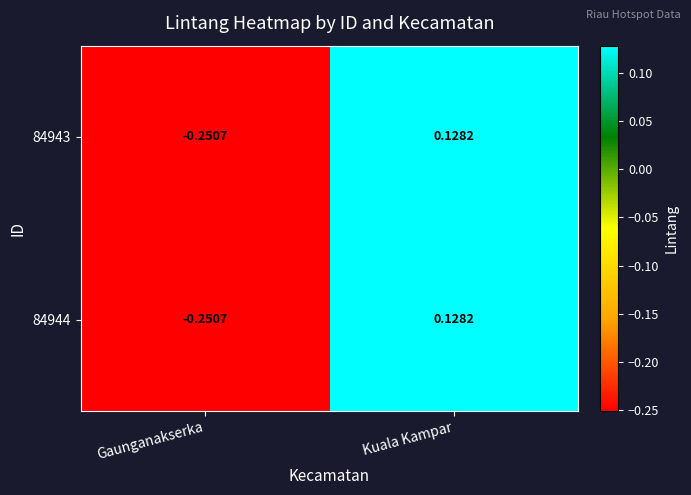

Rank the categories by 84943 value from lowest to highest.

Gaunganakserka, Kuala Kampar